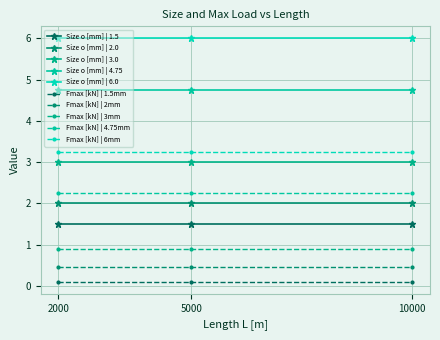

The Size o [mm] | 6.0 series shows 6.0 at 10000. True or false?

True